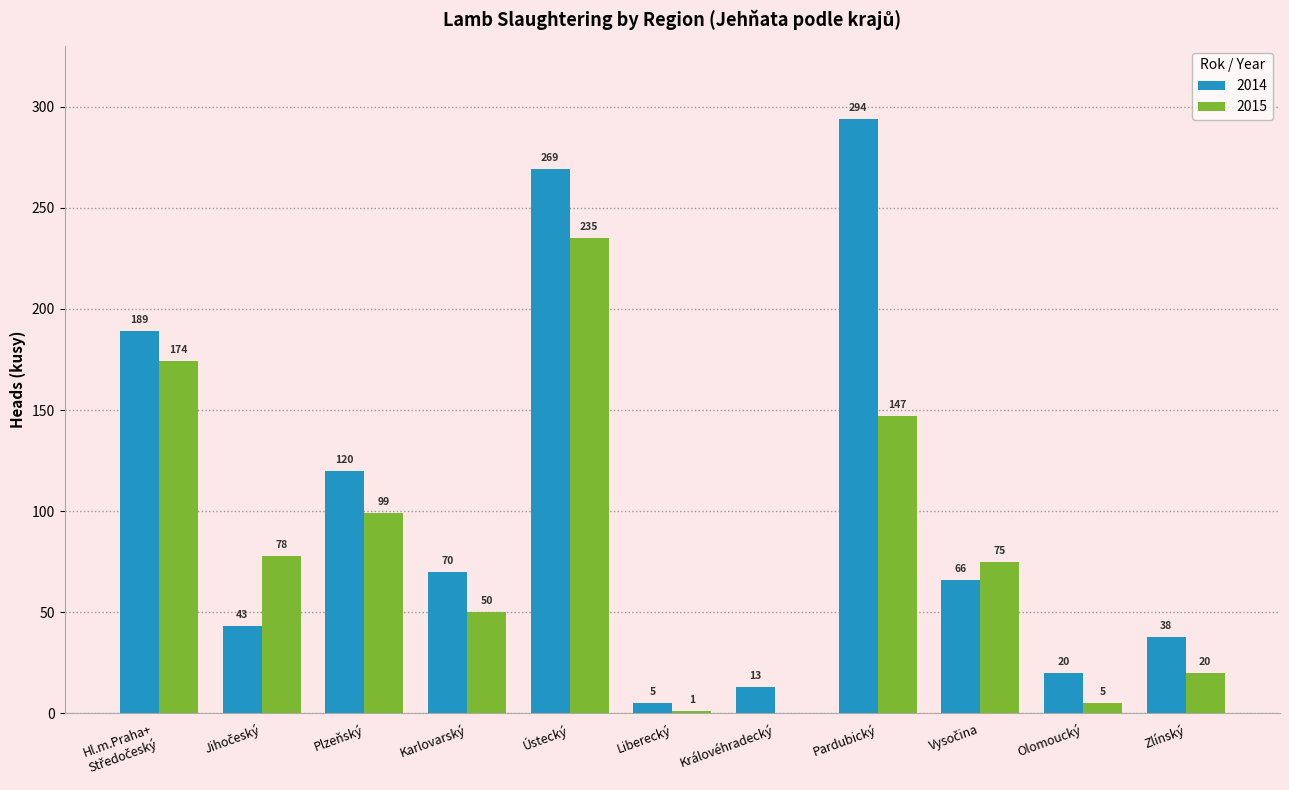

Which series has the largest total across all categories?

2014